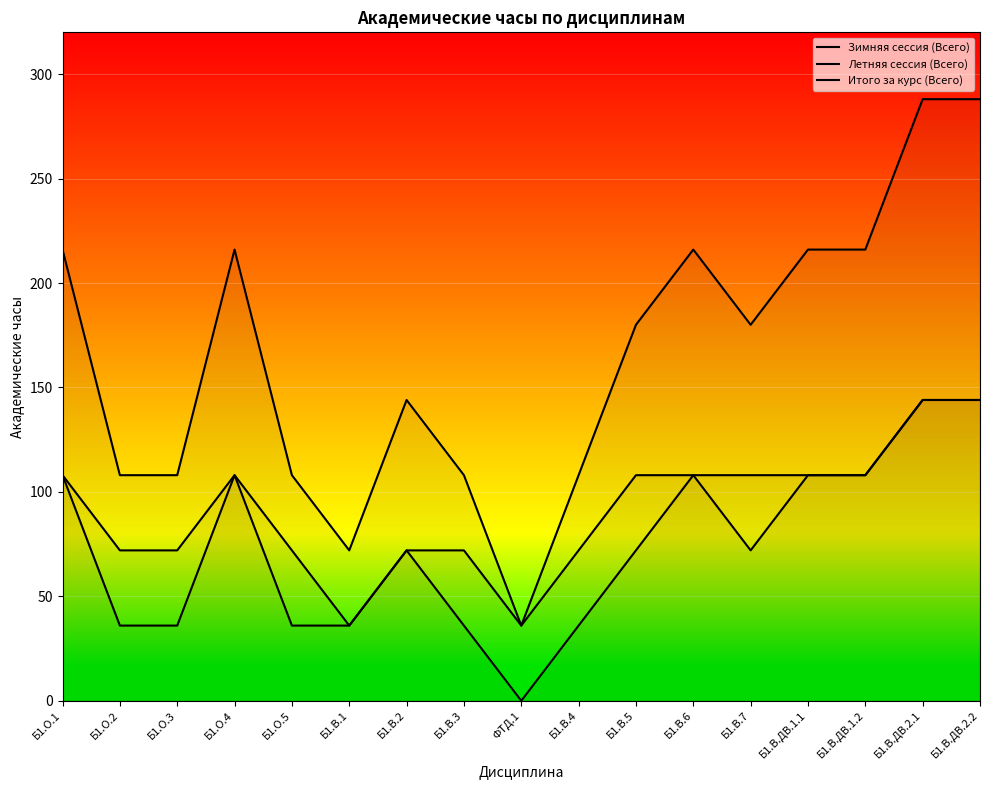

Where is the first local maximum for Итого за курс (Всего)?

Б1.О.4